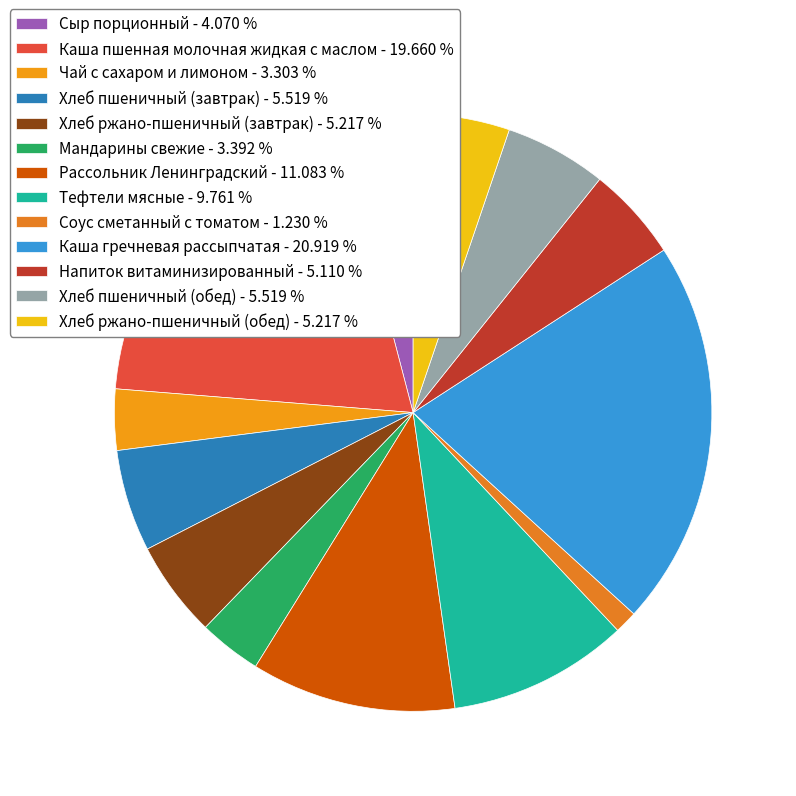

Rank the categories by value from highest to lowest.

Каша гречневая рассыпчатая, Каша пшенная молочная жидкая с маслом, Рассольник Ленинградский, Тефтели мясные, Хлеб пшеничный (завтрак), Хлеб пшеничный (обед), Хлеб ржано-пшеничный (завтрак), Хлеб ржано-пшеничный (обед), Напиток витаминизированный, Сыр порционный, Мандарины свежие, Чай с сахаром и лимоном, Соус сметанный с томатом